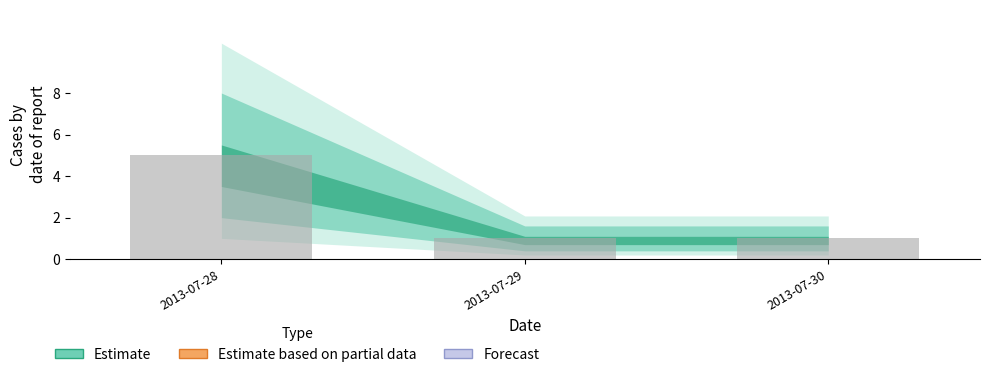

Reading left to right, extract all data points from this chart.

5	1	1